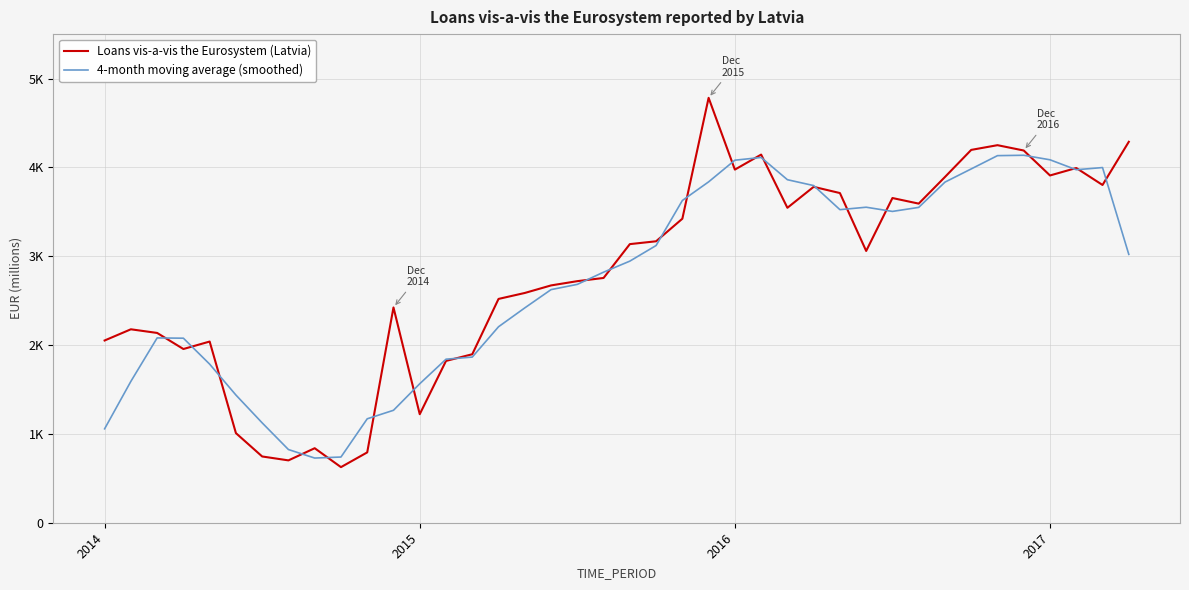

Is this an area chart (filled region under the line)?

No